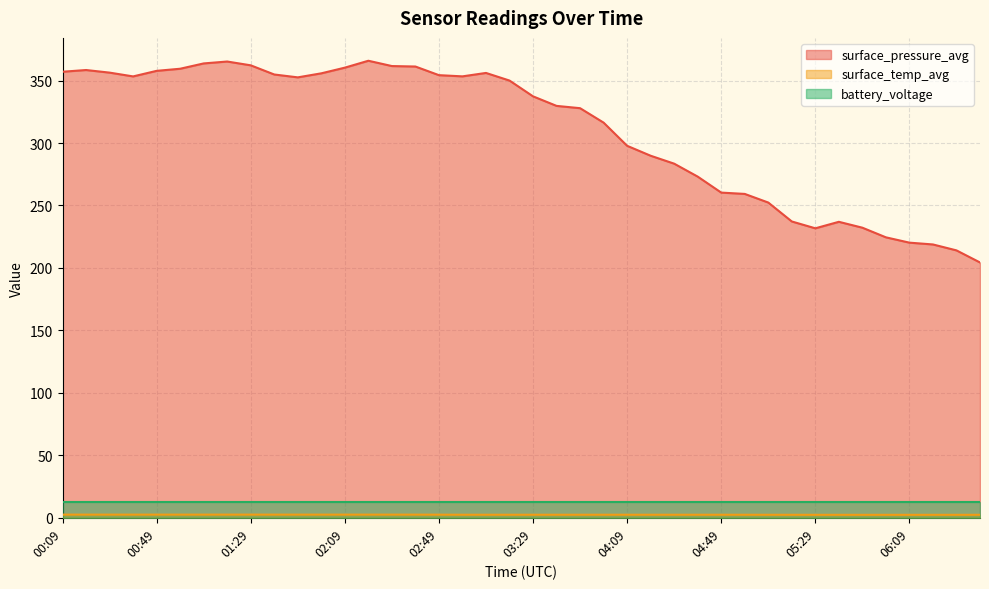

Which category has the lowest value in the surface_temp_avg series?

05:49